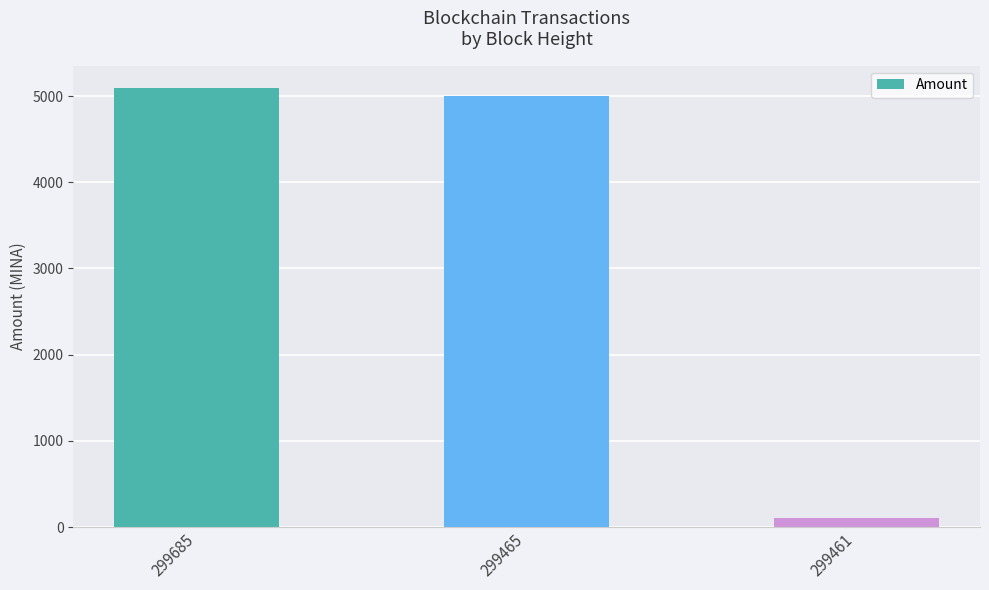

Read the value at 299685.

5098.9